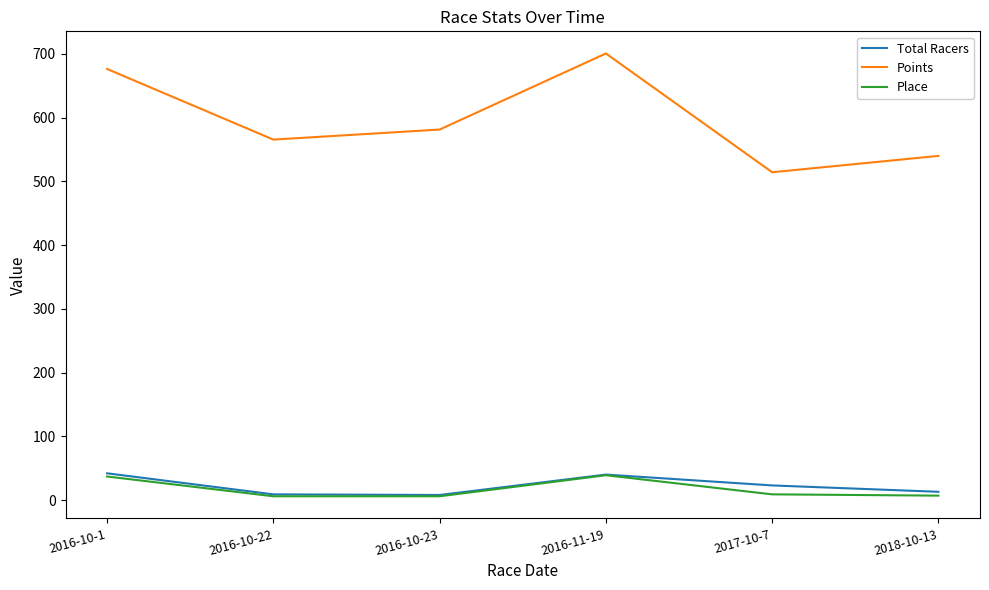

True or false: Points and Total Racers cross at least once.

False